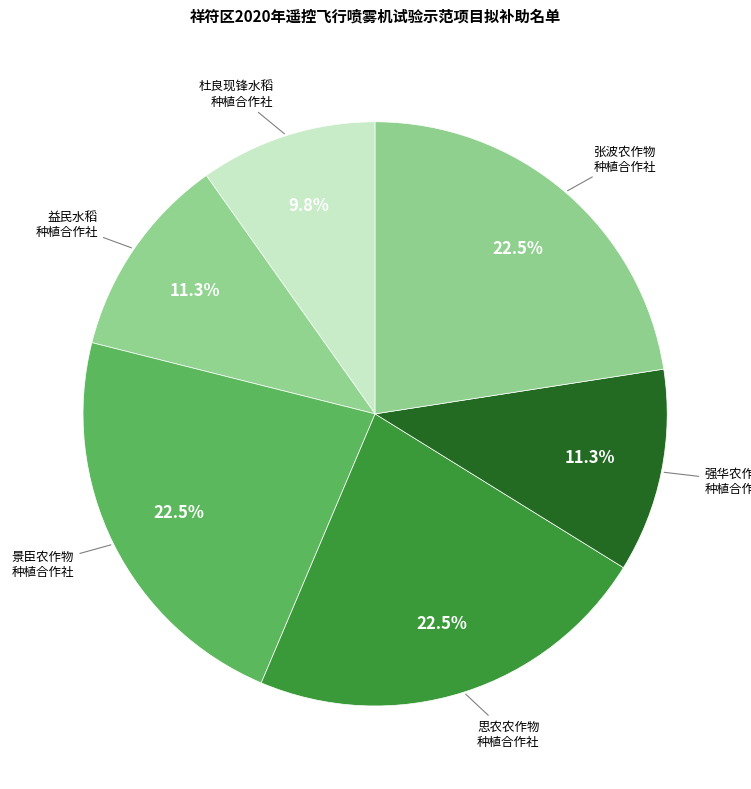

Count the number of slices in the pie.

6